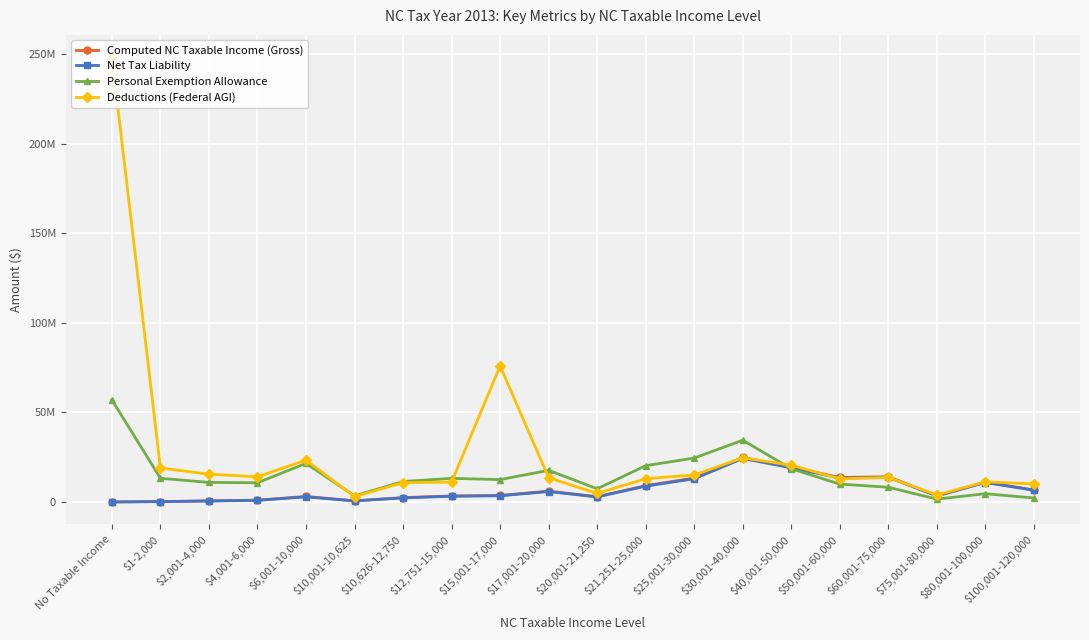

Which series has the largest range (max minus min)?

Deductions (Federal AGI)